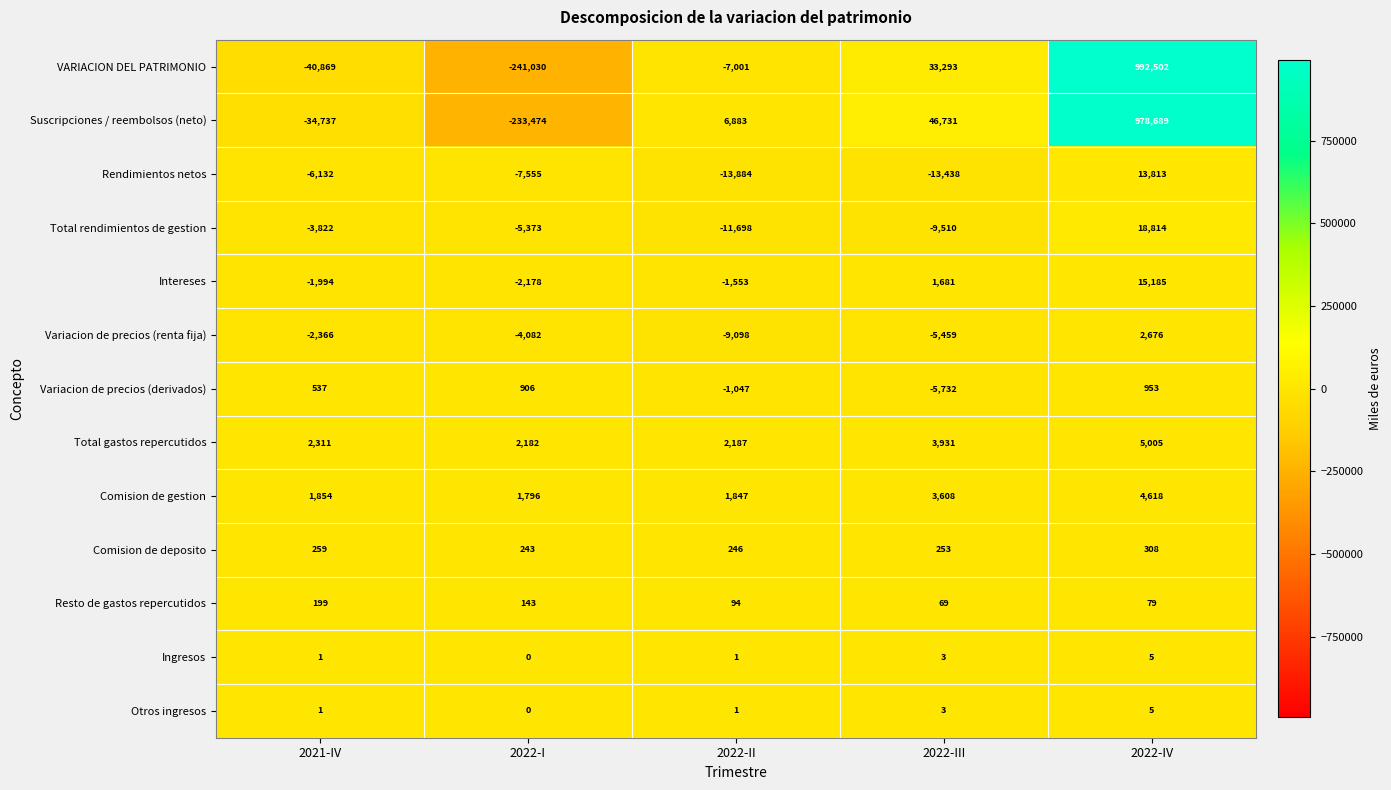

Count the number of categories in the chart.

5